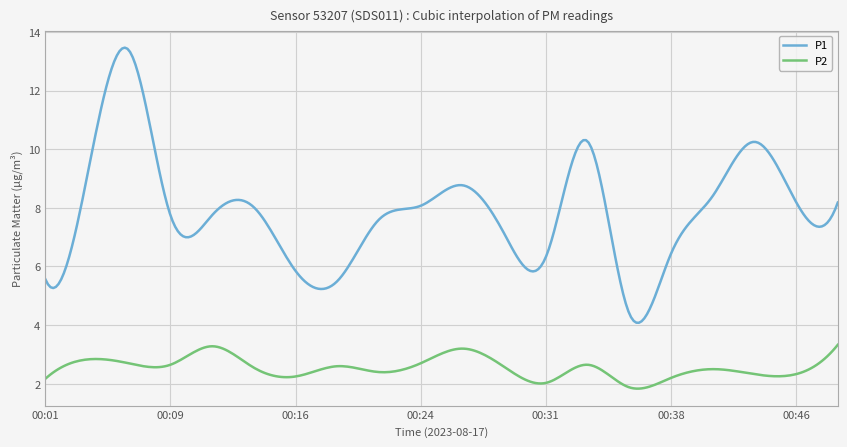

Which series has the largest total across all categories?

P1